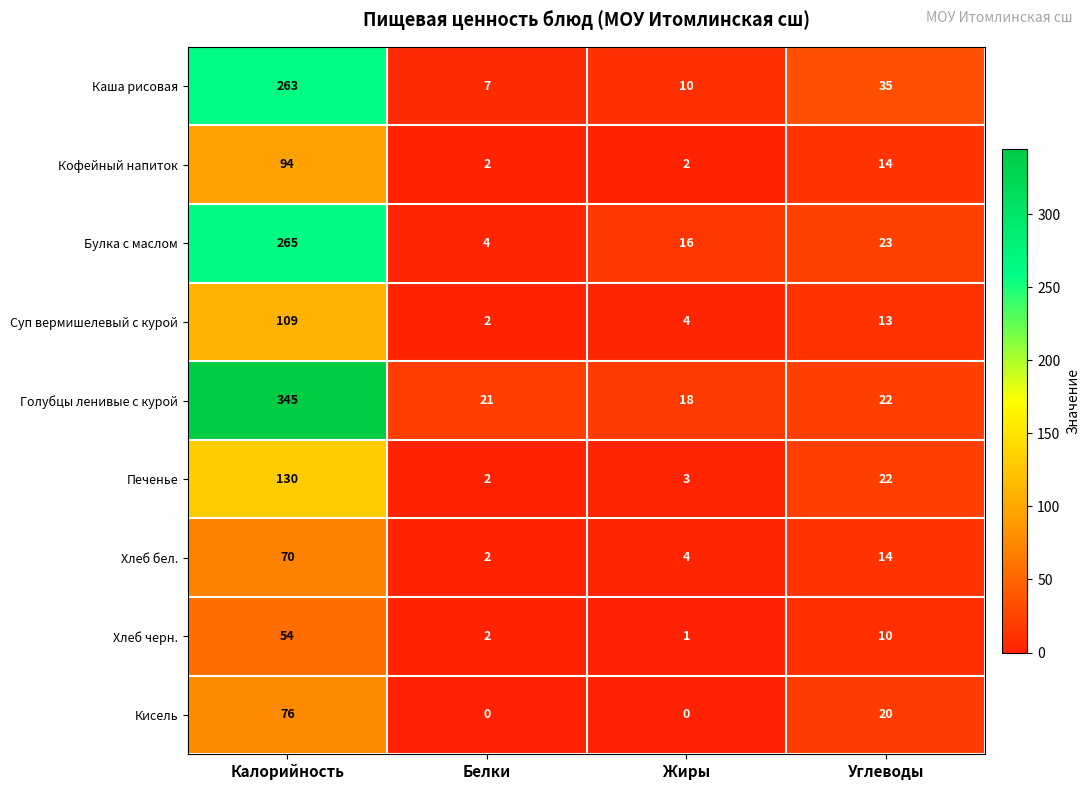

Which series has the widest spread of values?

Голубцы ленивые с курой